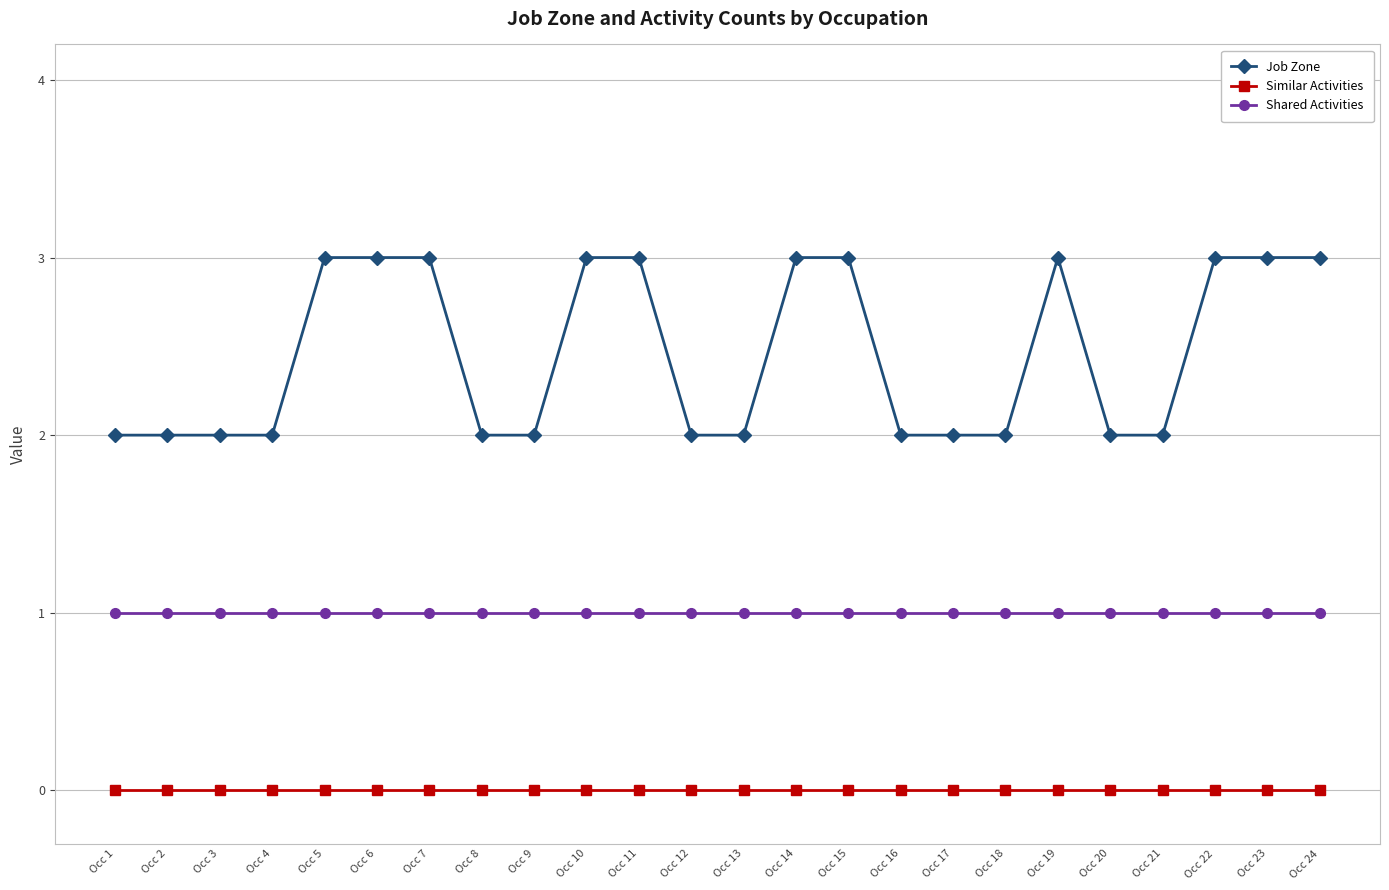

Reading left to right, transcribe all the data shown in this chart.

Job Zone: Occ 1=2	Occ 2=2	Occ 3=2	Occ 4=2	Occ 5=3	Occ 6=3	Occ 7=3	Occ 8=2	Occ 9=2	Occ 10=3	Occ 11=3	Occ 12=2	Occ 13=2	Occ 14=3	Occ 15=3	Occ 16=2	Occ 17=2	Occ 18=2	Occ 19=3	Occ 20=2	Occ 21=2	Occ 22=3	Occ 23=3	Occ 24=3
Similar Activities: Occ 1=0	Occ 2=0	Occ 3=0	Occ 4=0	Occ 5=0	Occ 6=0	Occ 7=0	Occ 8=0	Occ 9=0	Occ 10=0	Occ 11=0	Occ 12=0	Occ 13=0	Occ 14=0	Occ 15=0	Occ 16=0	Occ 17=0	Occ 18=0	Occ 19=0	Occ 20=0	Occ 21=0	Occ 22=0	Occ 23=0	Occ 24=0
Shared Activities: Occ 1=1	Occ 2=1	Occ 3=1	Occ 4=1	Occ 5=1	Occ 6=1	Occ 7=1	Occ 8=1	Occ 9=1	Occ 10=1	Occ 11=1	Occ 12=1	Occ 13=1	Occ 14=1	Occ 15=1	Occ 16=1	Occ 17=1	Occ 18=1	Occ 19=1	Occ 20=1	Occ 21=1	Occ 22=1	Occ 23=1	Occ 24=1